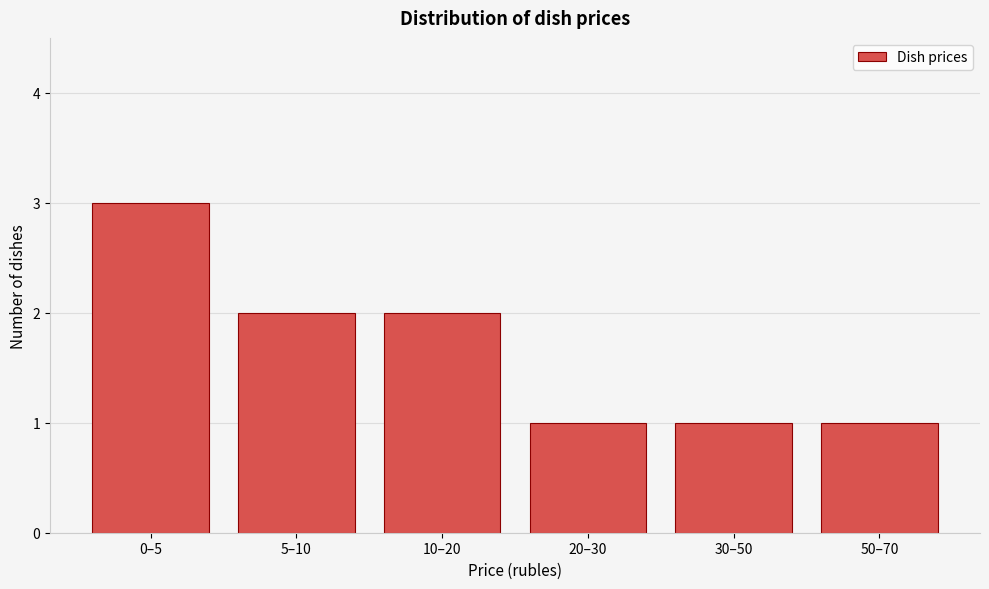

Reading left to right, extract all data points from this chart.

0–5=3	5–10=2	10–20=2	20–30=1	30–50=1	50–70=1